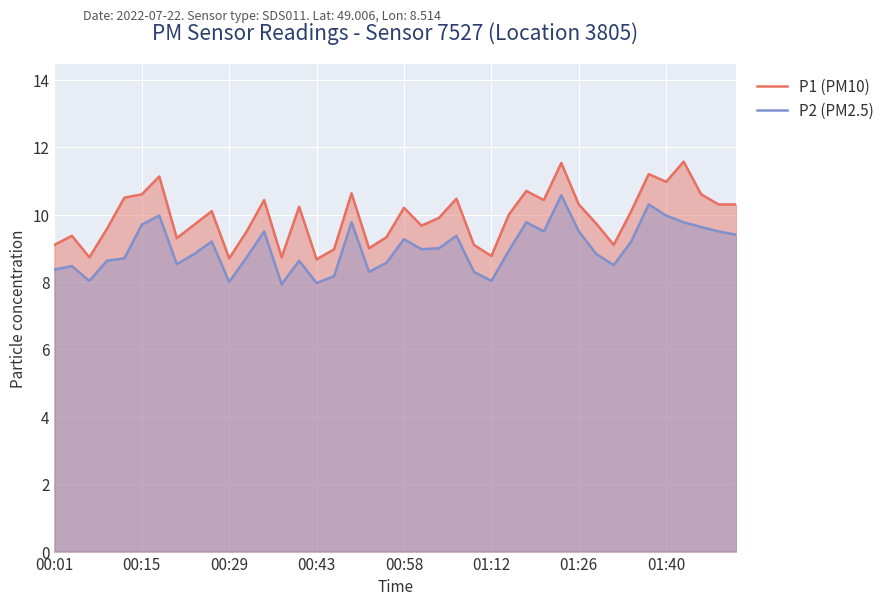

How many interior local peaks does the P2 (PM2.5) series have?

11